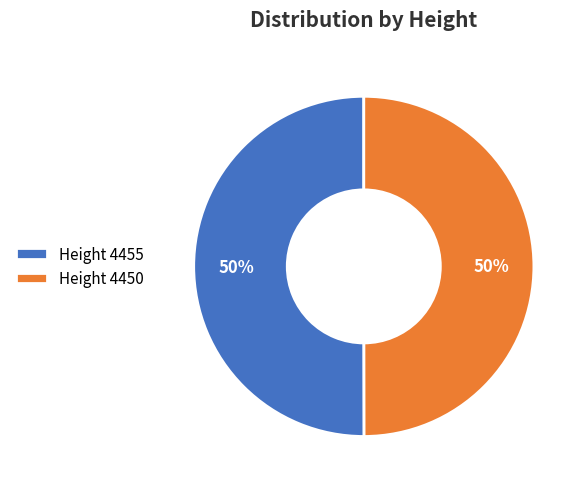

To the nearest percent, what percentage of the pie is Height 4450?

50%